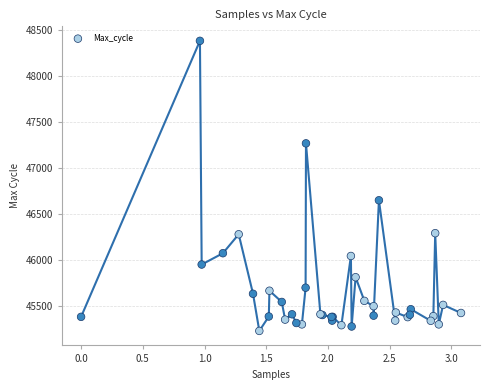

What Y value in the scatter plot is closest to 46802?

46646